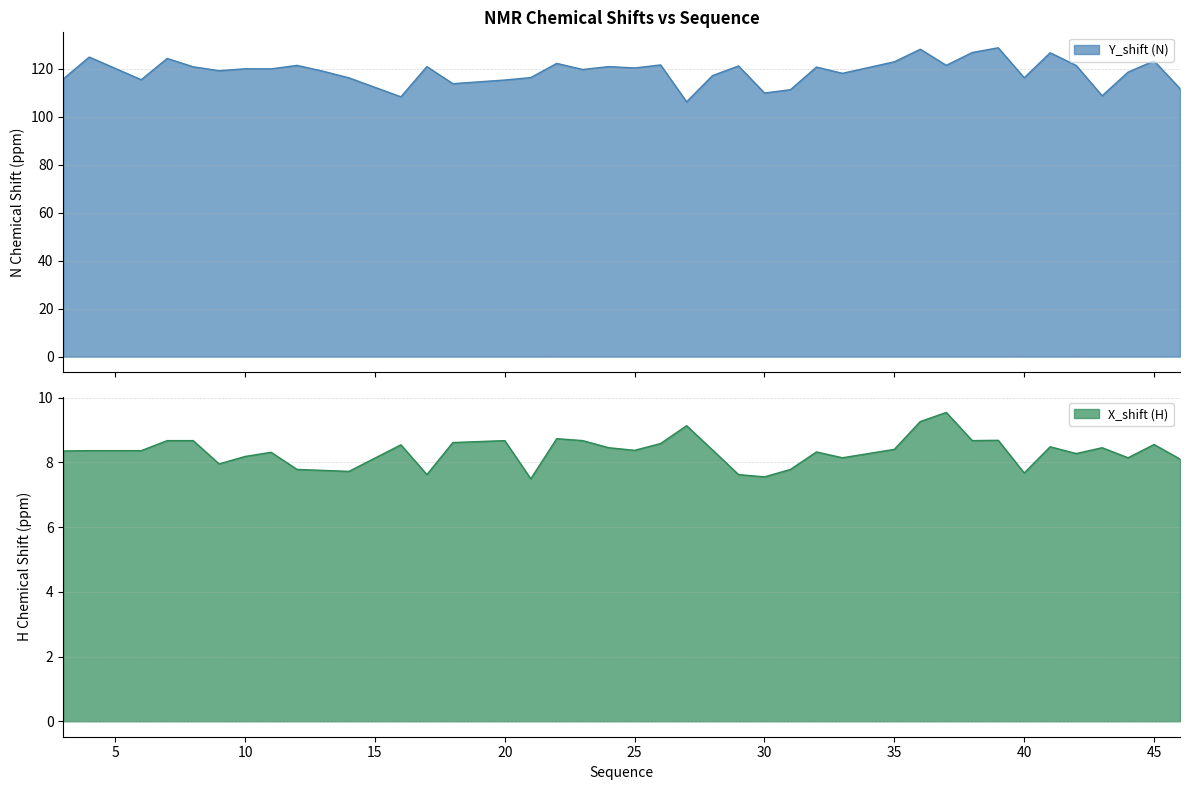

Reading left to right, extract all data points from this chart.

Y_shift (N): 115.9	125.0	115.5	124.4	120.9	119.3	120.1	120.0	121.5	119.1	116.3	108.4	121.0	113.9	115.4	116.4	122.3	119.8	121.0	120.4	121.7	106.3	117.2	121.3	110.0	111.4	120.8	118.2	123.0	128.2	121.5	126.9	128.8	116.3	126.8	121.5	108.8	118.7	123.4	111.8
X_shift (H): 8.3	8.4	8.4	8.7	8.7	8.0	8.2	8.3	7.8	7.8	7.7	8.5	7.6	8.6	8.7	7.5	8.7	8.7	8.4	8.4	8.6	9.1	8.4	7.6	7.5	7.8	8.3	8.1	8.4	9.3	9.5	8.7	8.7	7.7	8.5	8.3	8.4	8.1	8.6	8.1